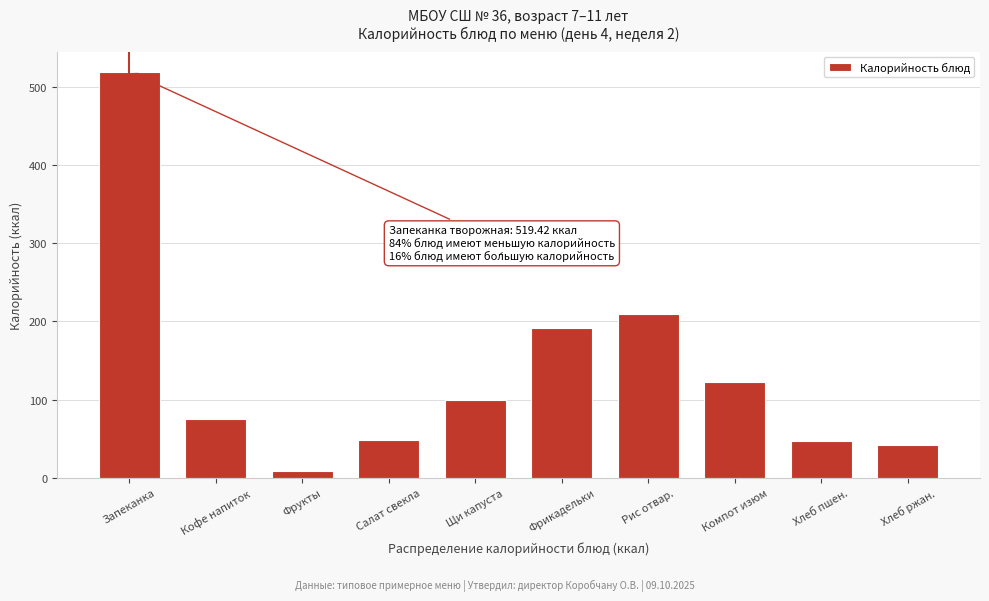

What is the approximate value at Щи капуста?

99.8